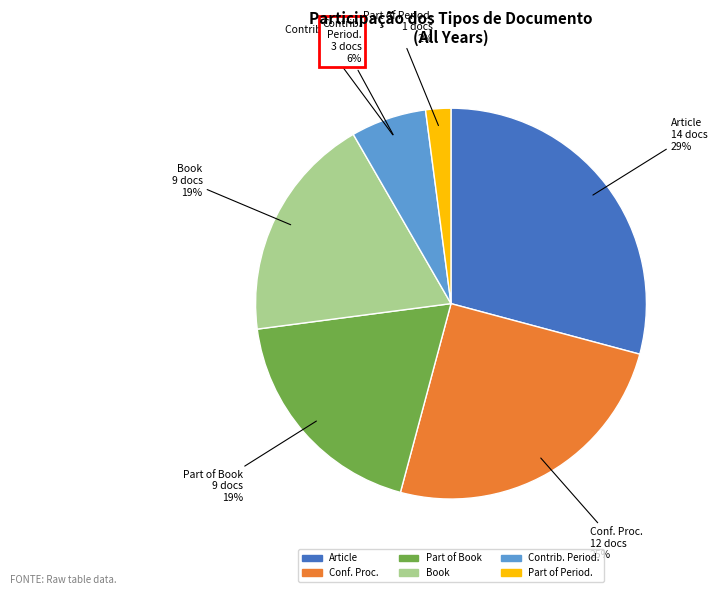

Which slice is the smallest?

Part of a Periodical